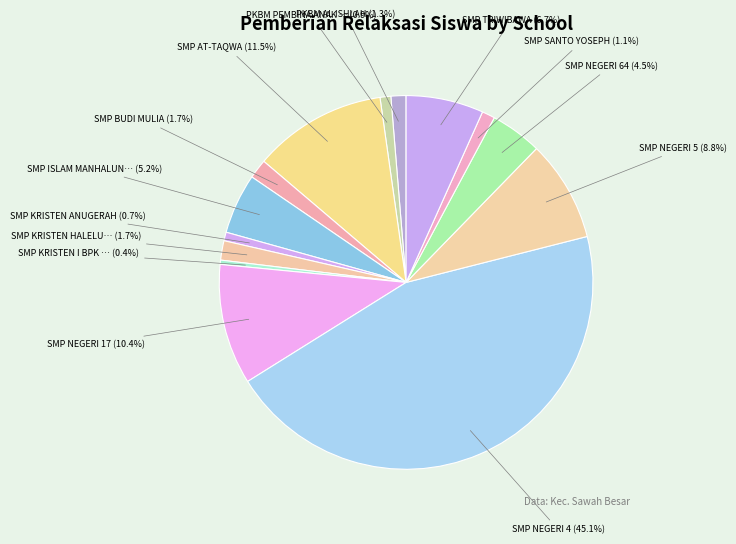

How many segments does this pie chart have?

14